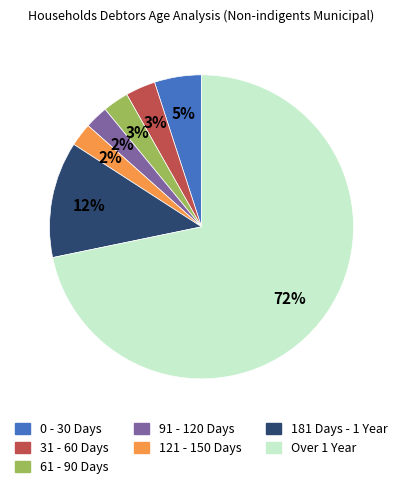

Is it true that 91 - 120 Days is 2% of the pie?

True